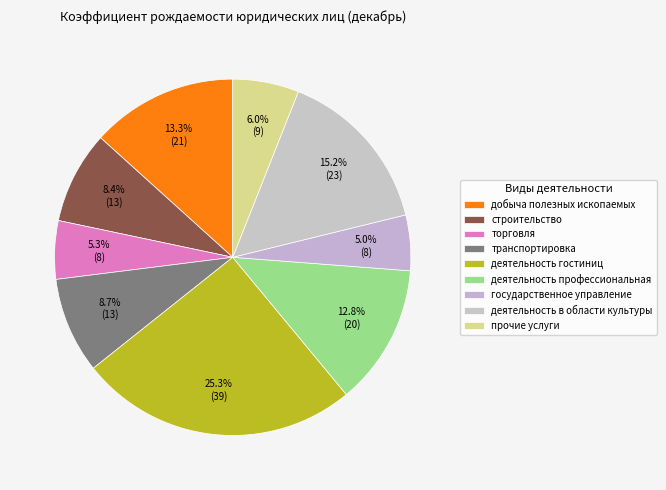

Count the number of slices in the pie.

9